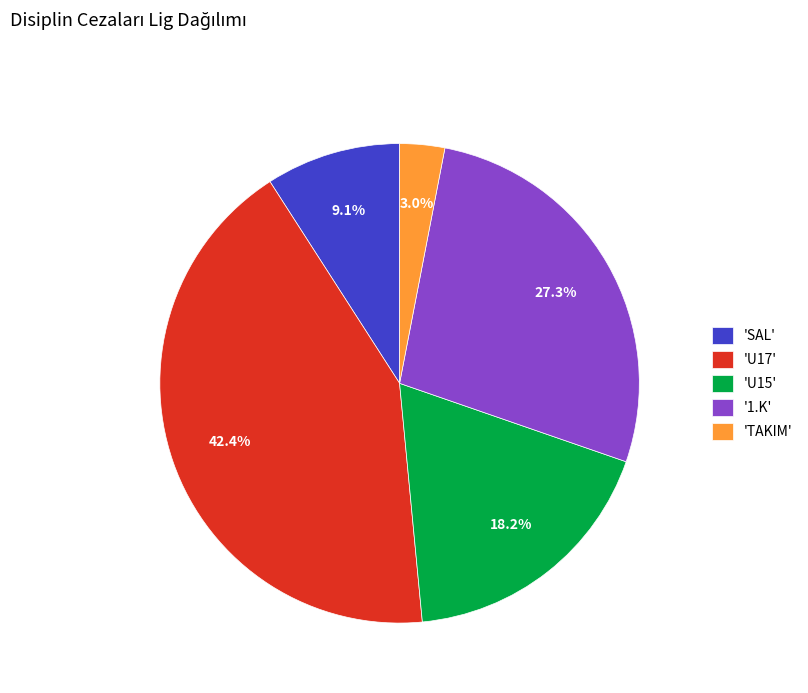

Do 'U15' and 'SAL' together represent more than half of the pie?

No